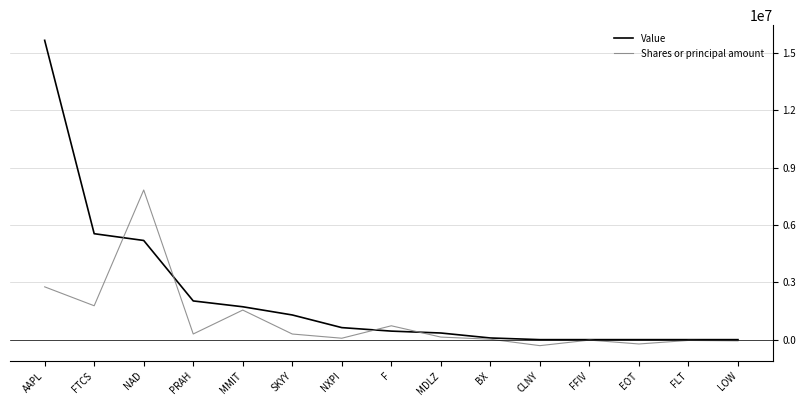

The value of Value at BX is 87000.0. True or false?

True